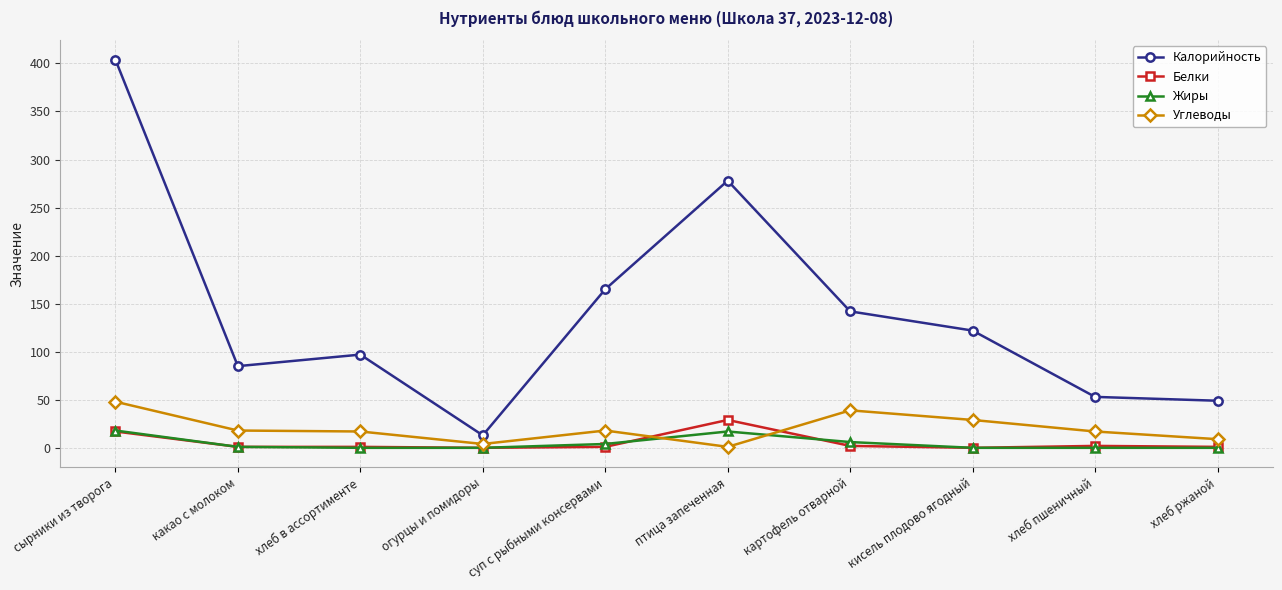

At which label does Углеводы reach its peak?

сырники из творога